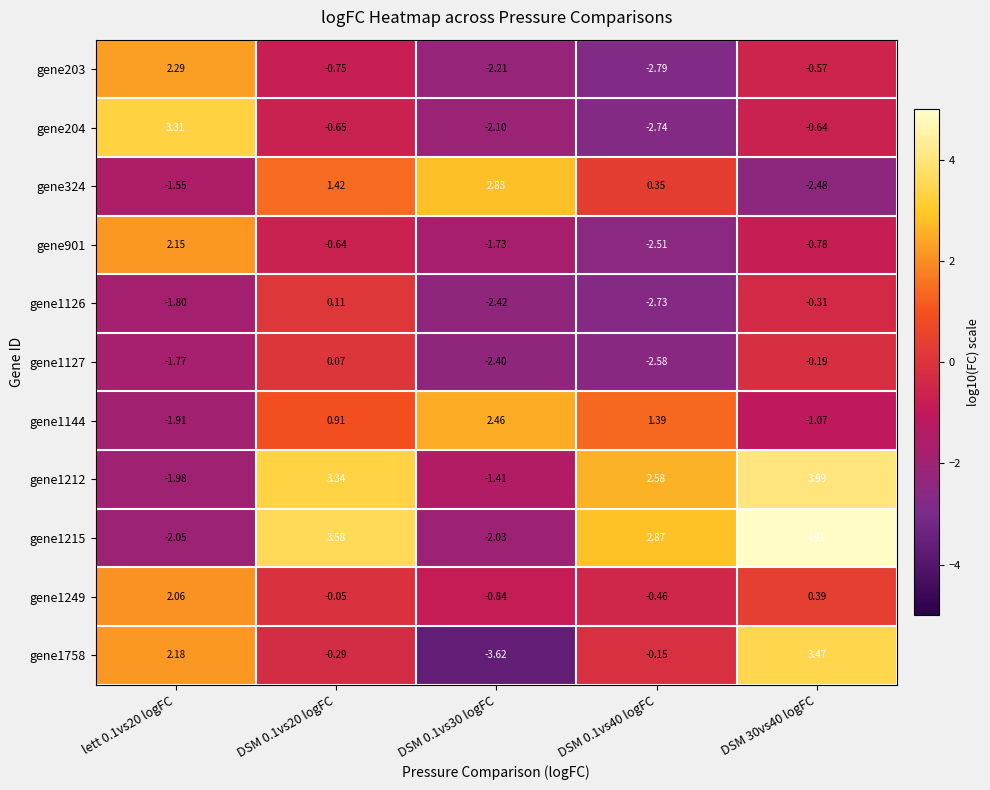

Is the value of gene1144 at DSM 0.1vs20 logFC greater than the value of gene1127 at lett 0.1vs20 logFC?

Yes